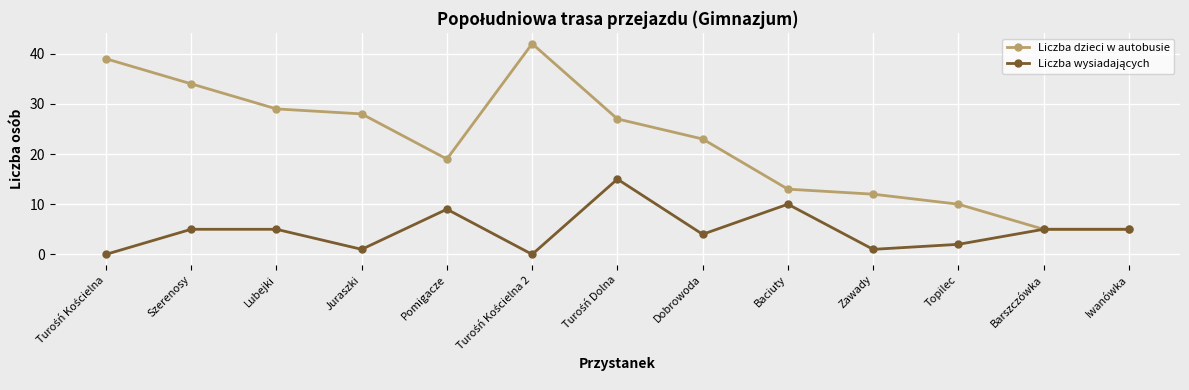

How many values in the Liczba dzieci w autobusie series are below 23?

6